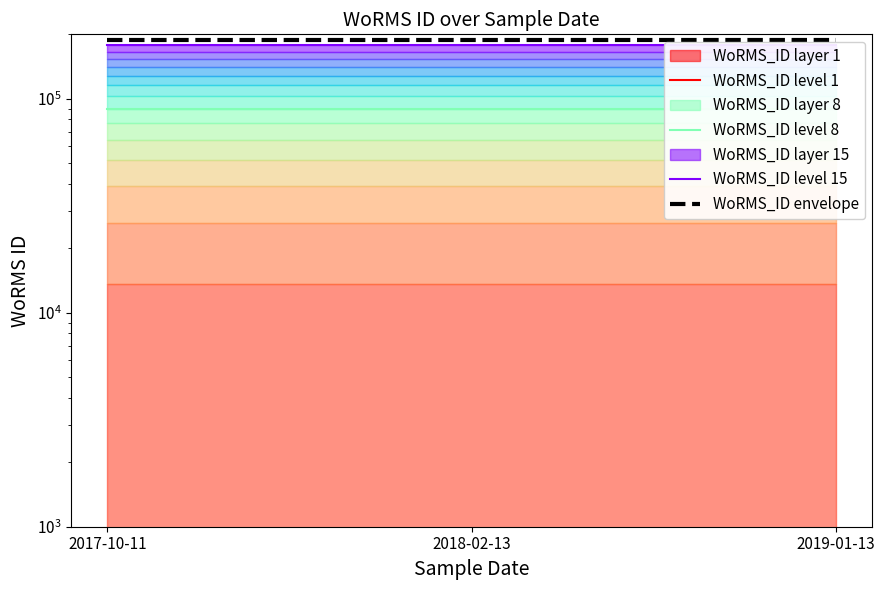

Between 2019-01-13 and 2018-02-13, which is larger?

2019-01-13